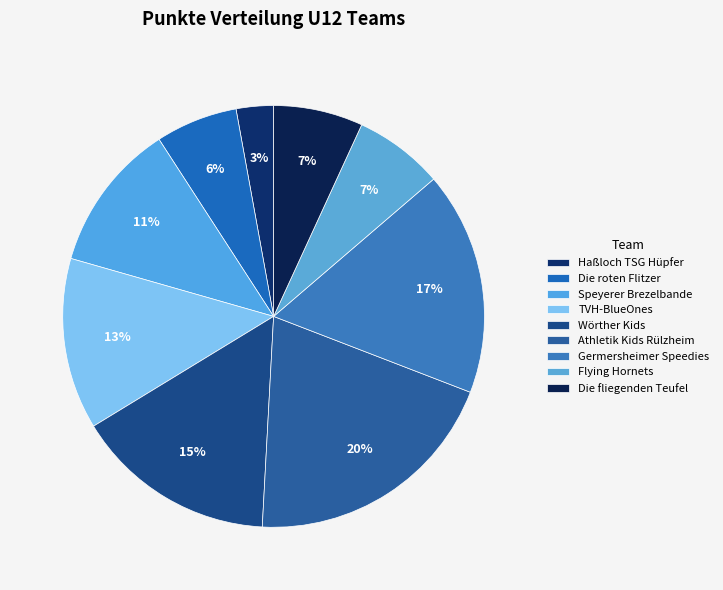

Count the number of slices in the pie.

9